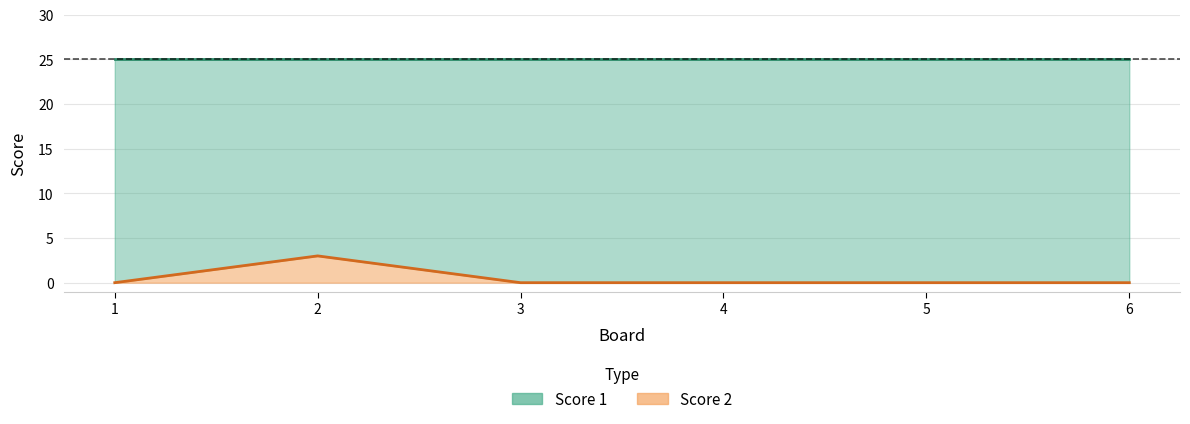

List the labels in order of value, smallest first.

1, 3, 4, 5, 6, 2